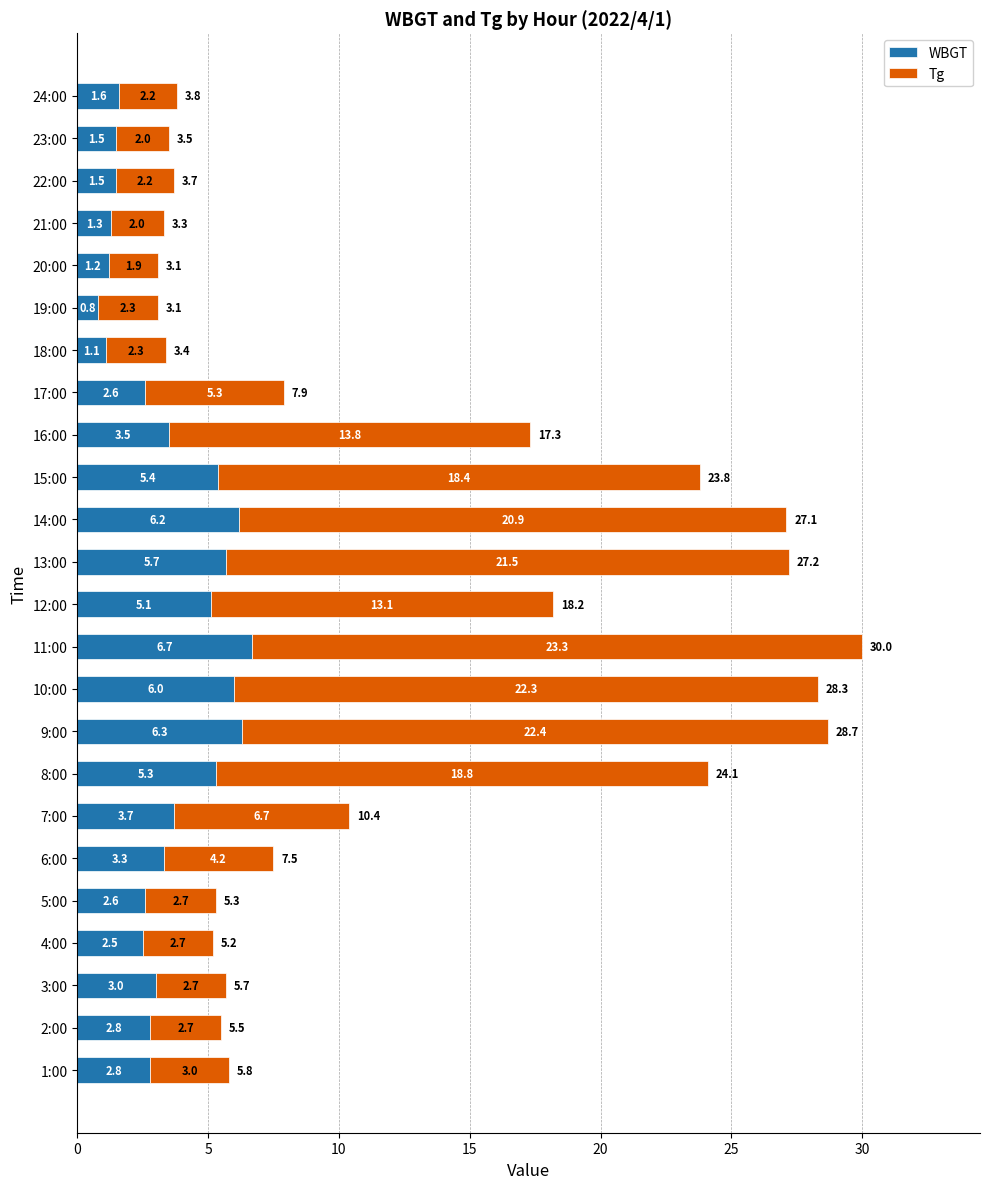

What is the lowest value of the WBGT series?

0.8